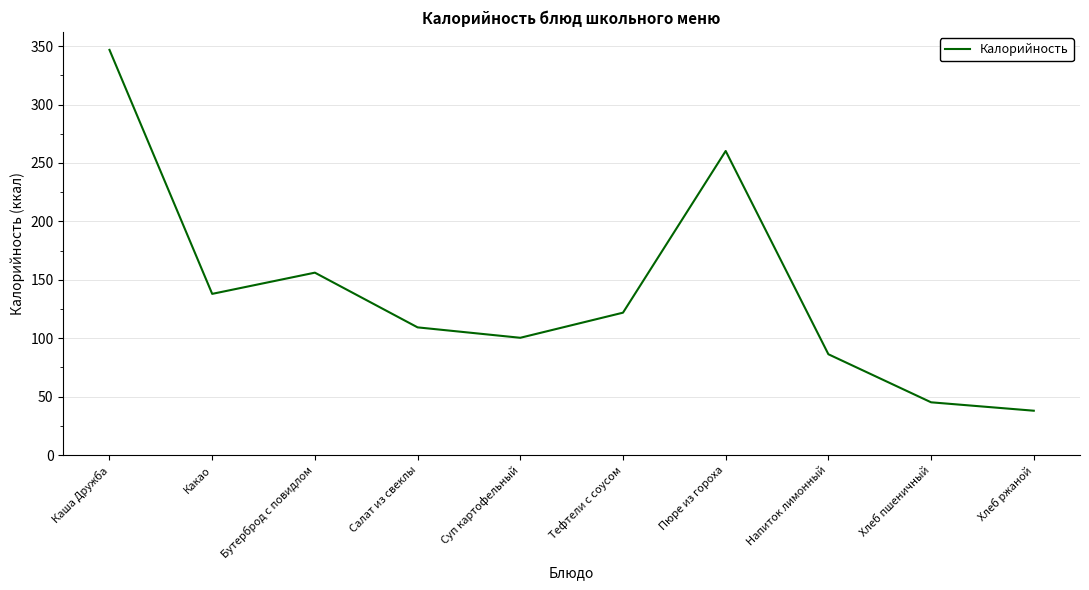

List the labels in order of value, largest first.

Каша Дружба, Пюре из гороха, Бутерброд с повидлом, Какао, Тефтели с соусом, Салат из свеклы, Суп картофельный, Напиток лимонный, Хлеб пшеничный, Хлеб ржаной